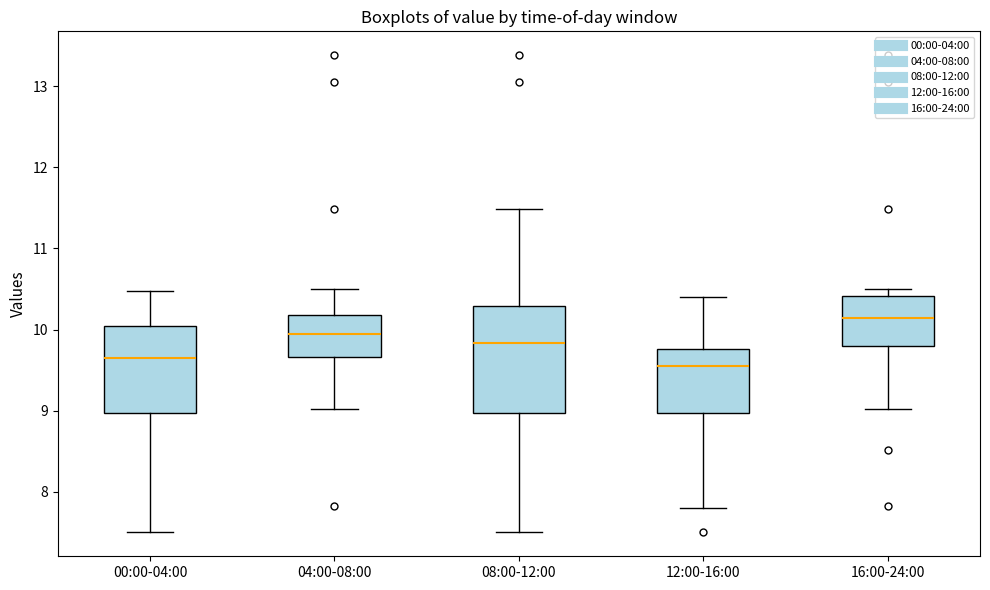

Comparing the boxes themselves (not the whiskers), which one is the tallest?

08:00-12:00